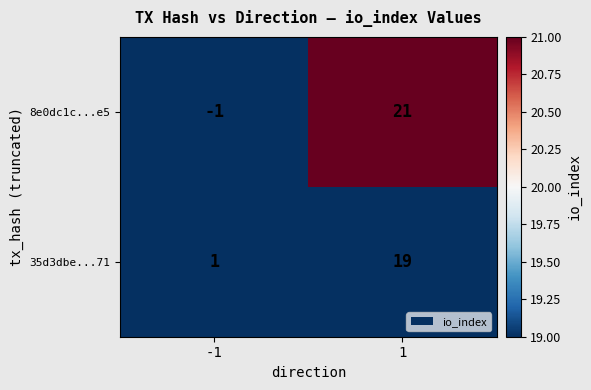

Is the value of 35d3dbe...71 at 1 greater than the value of 8e0dc1c...e5 at 1?

No